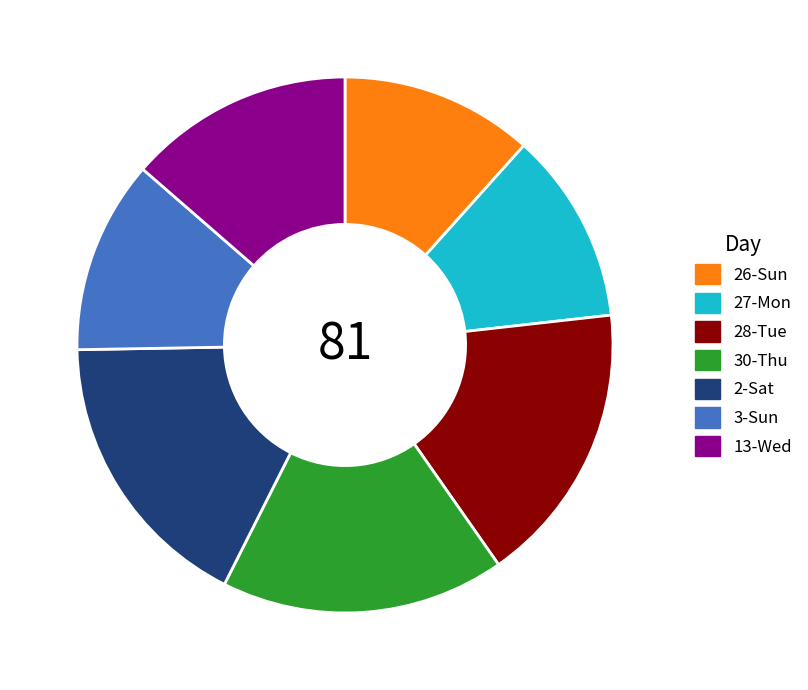

Does 27-Mon represent more than half of the total?

No